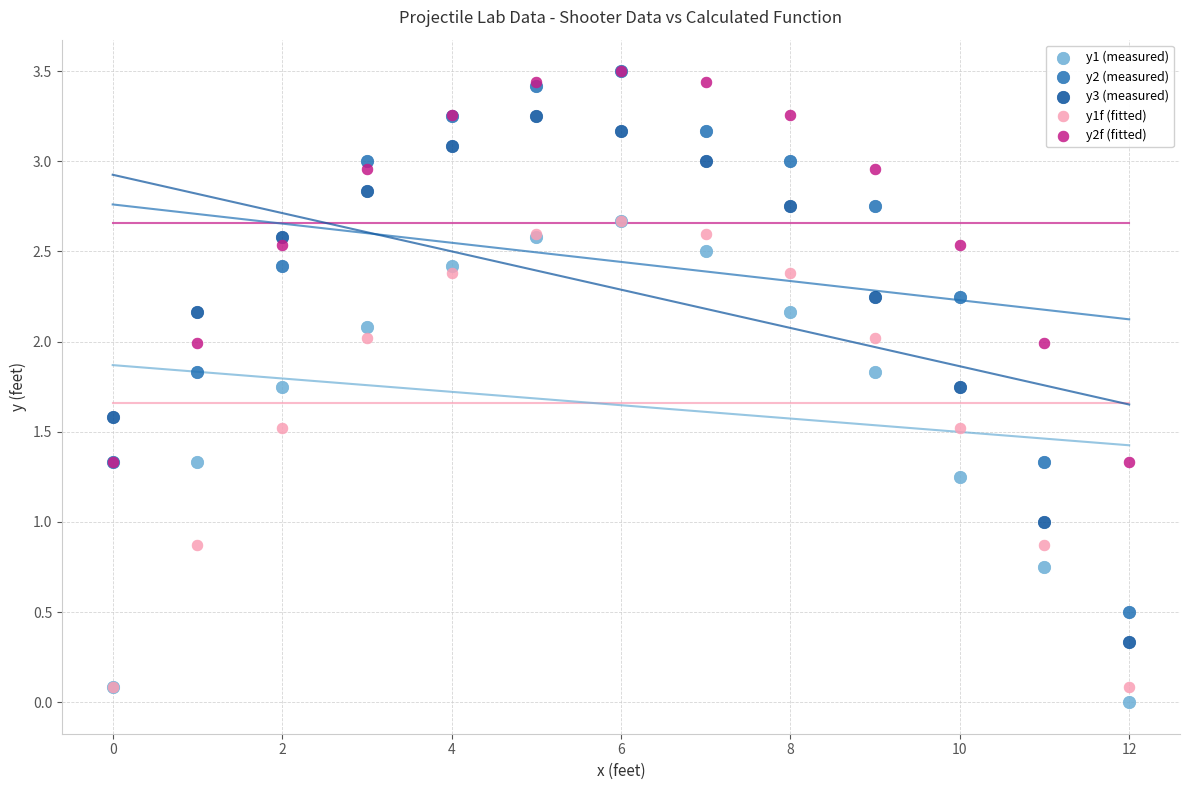

What are all the series names shown in the legend?

y1 (measured), y2 (measured), y3 (measured), y1f (fitted), y2f (fitted)